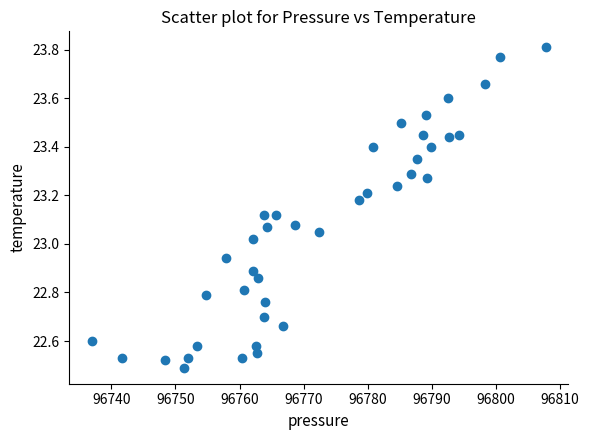

What is the range of Y values (max minus min)?

1.3